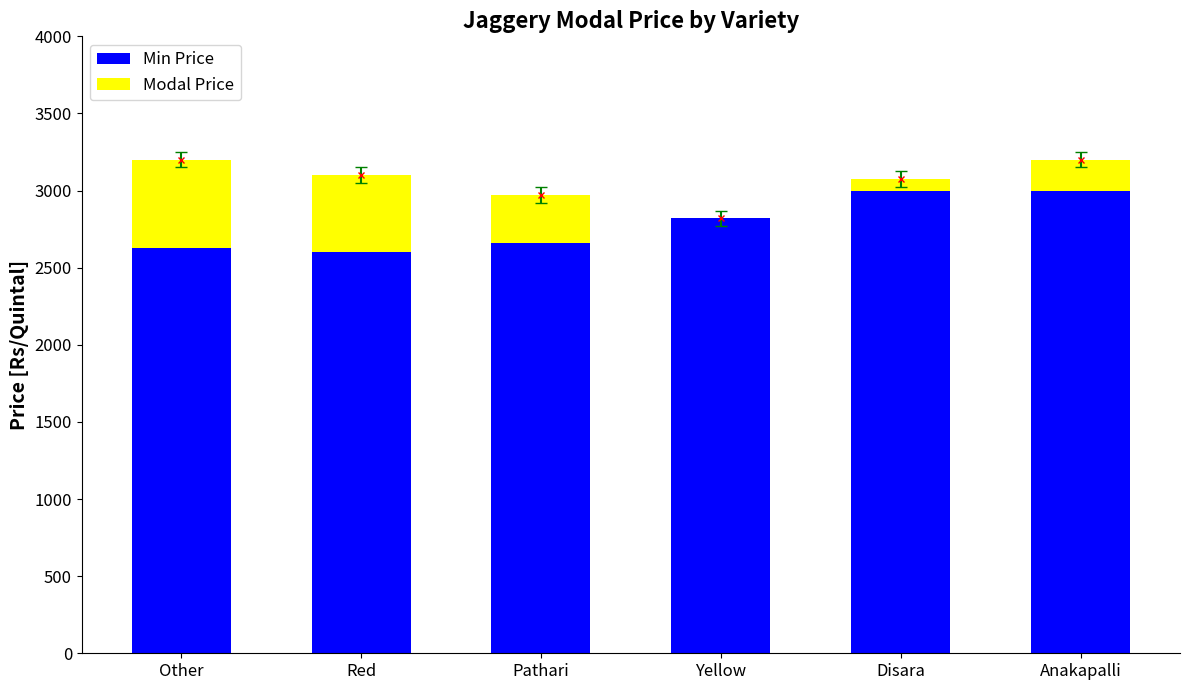

Reading left to right, list all the values displayed in this chart.

Min Price: 2630	2600	2660	2820	3000	3000
Modal Price: 570	500	310	0	75	200